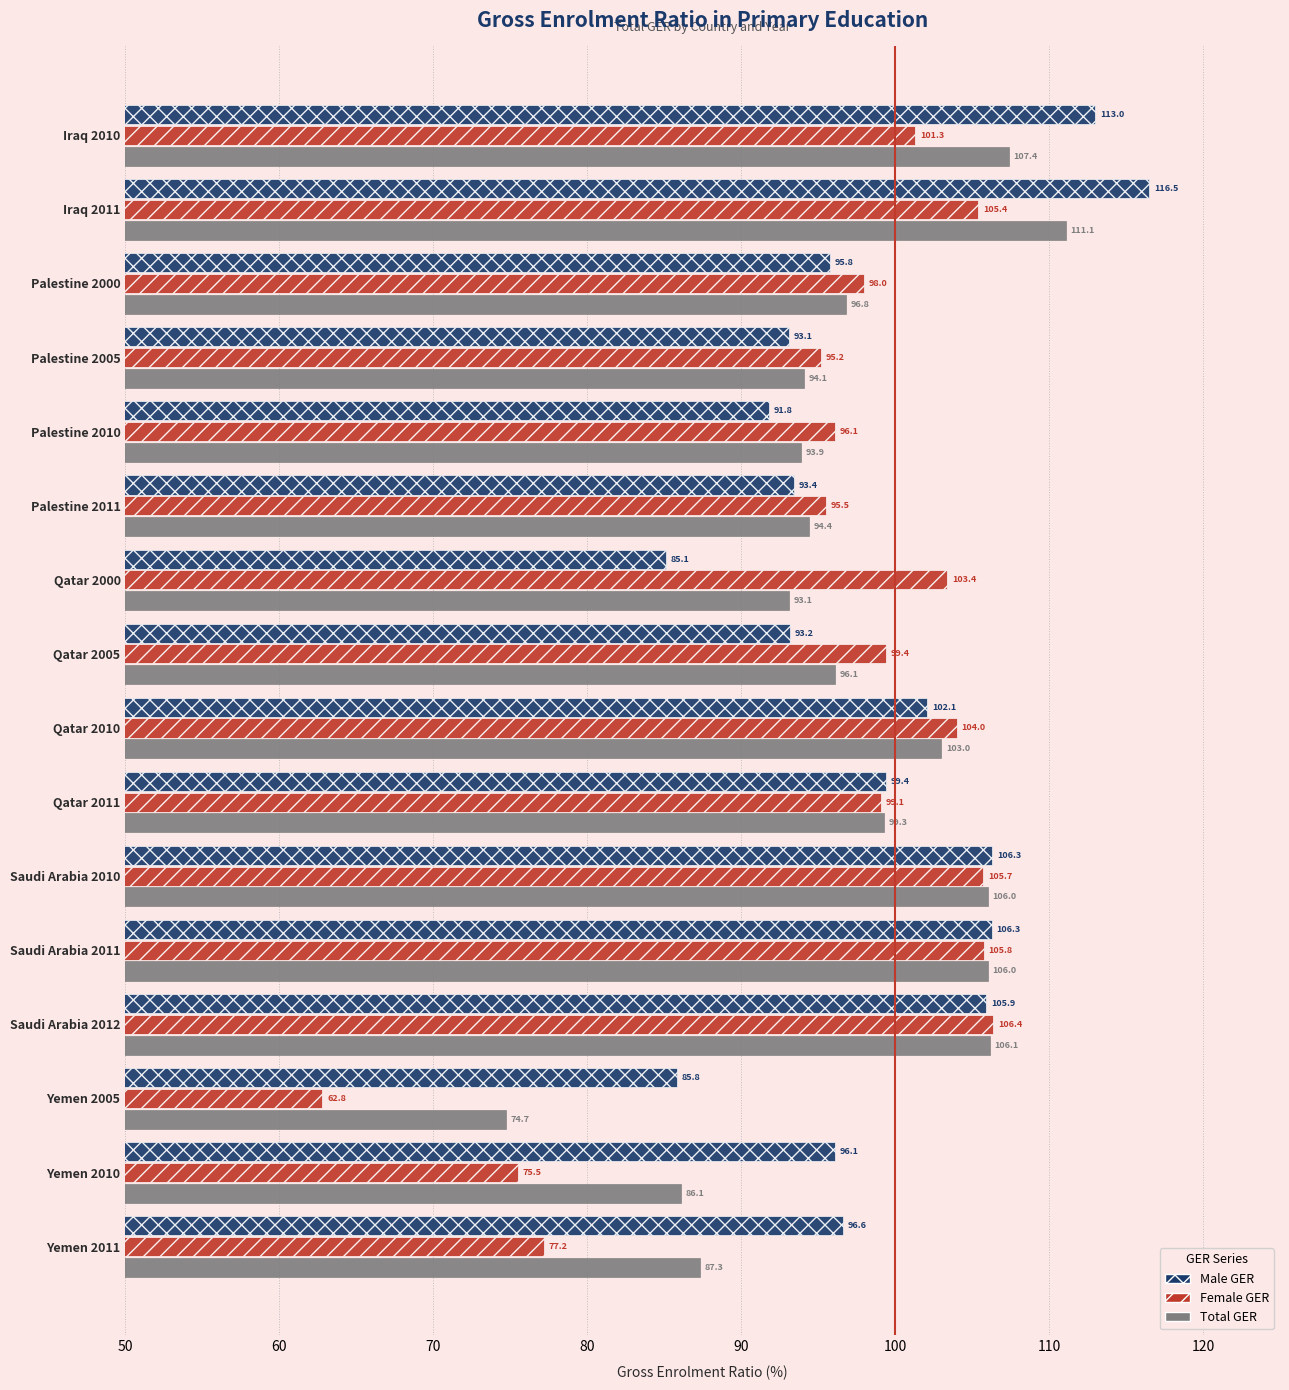

At which category does the chart reach its minimum across all series?

Yemen 2005